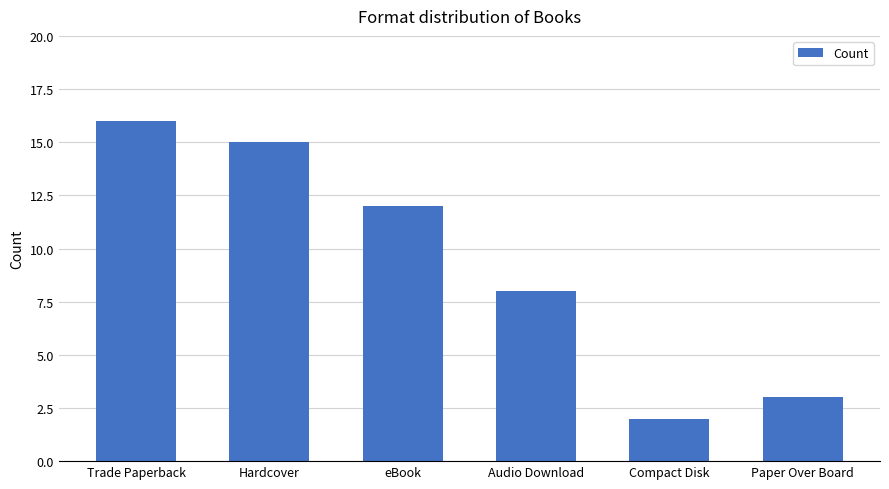

The value at Trade Paperback is 22. True or false?

False